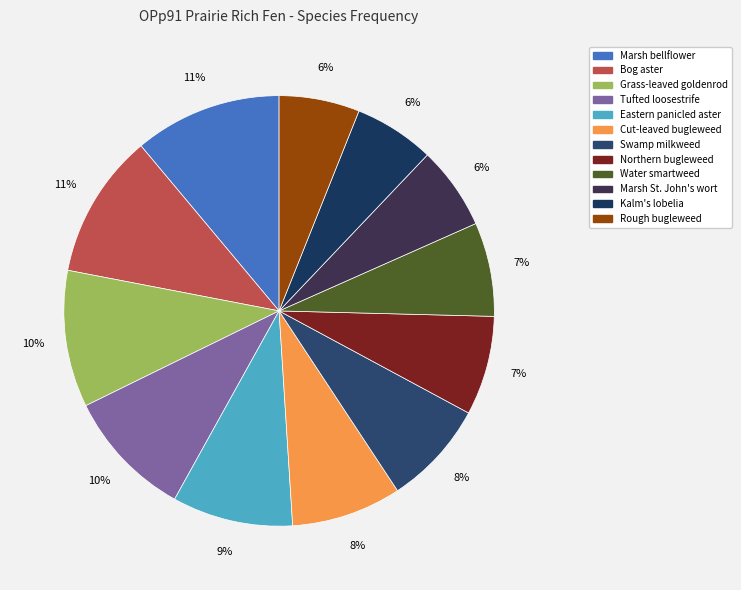

To the nearest percent, what is the difference between the Kalm's lobelia and Swamp milkweed slice percentages?

2%